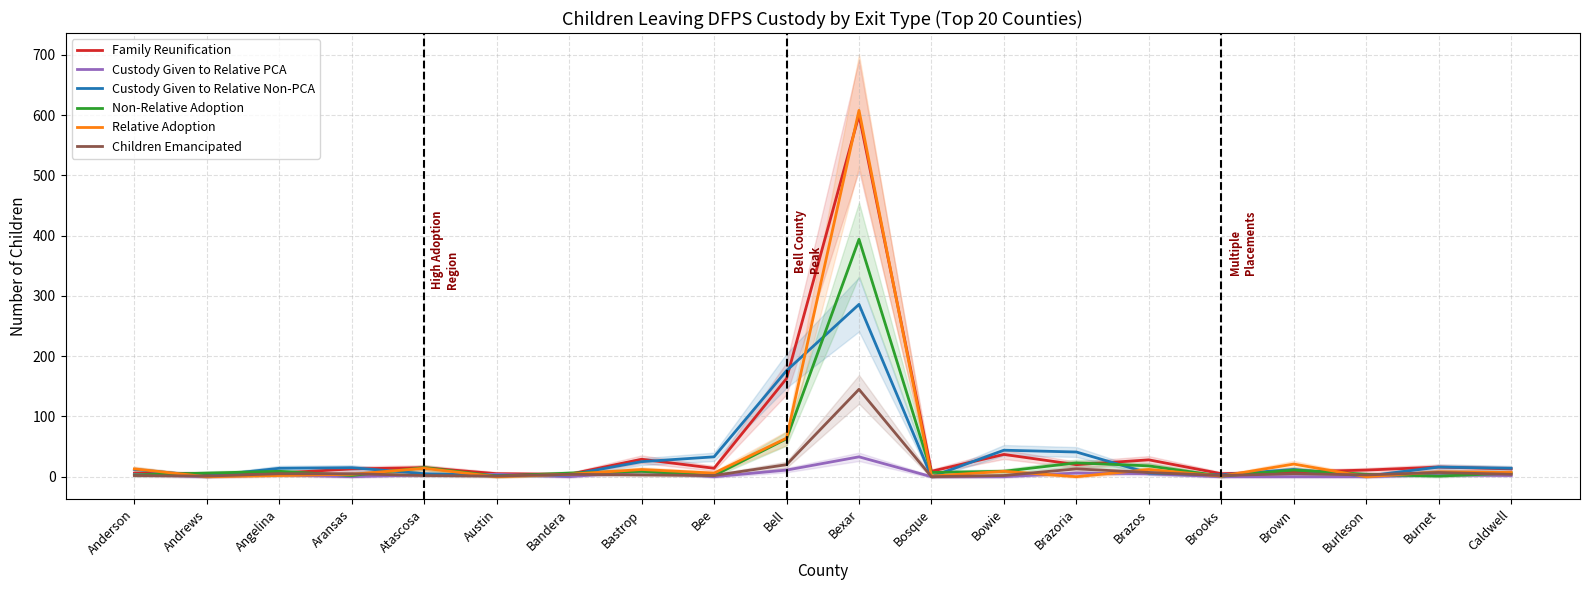

Where is Relative Adoption nearest to the value 304?

Bell